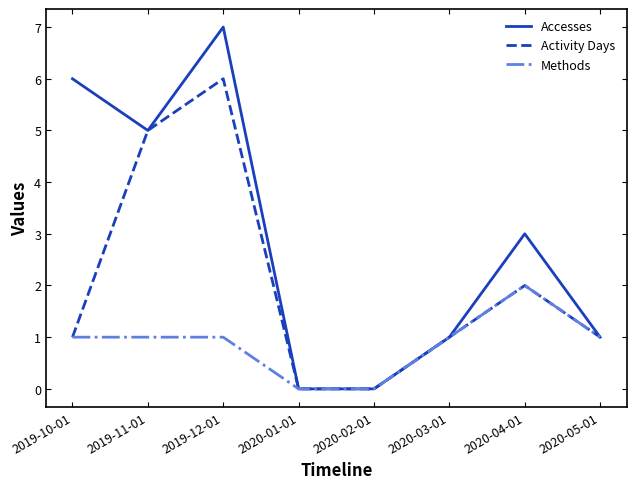

The Activity Days series shows 2 at 2020-04-01. True or false?

True